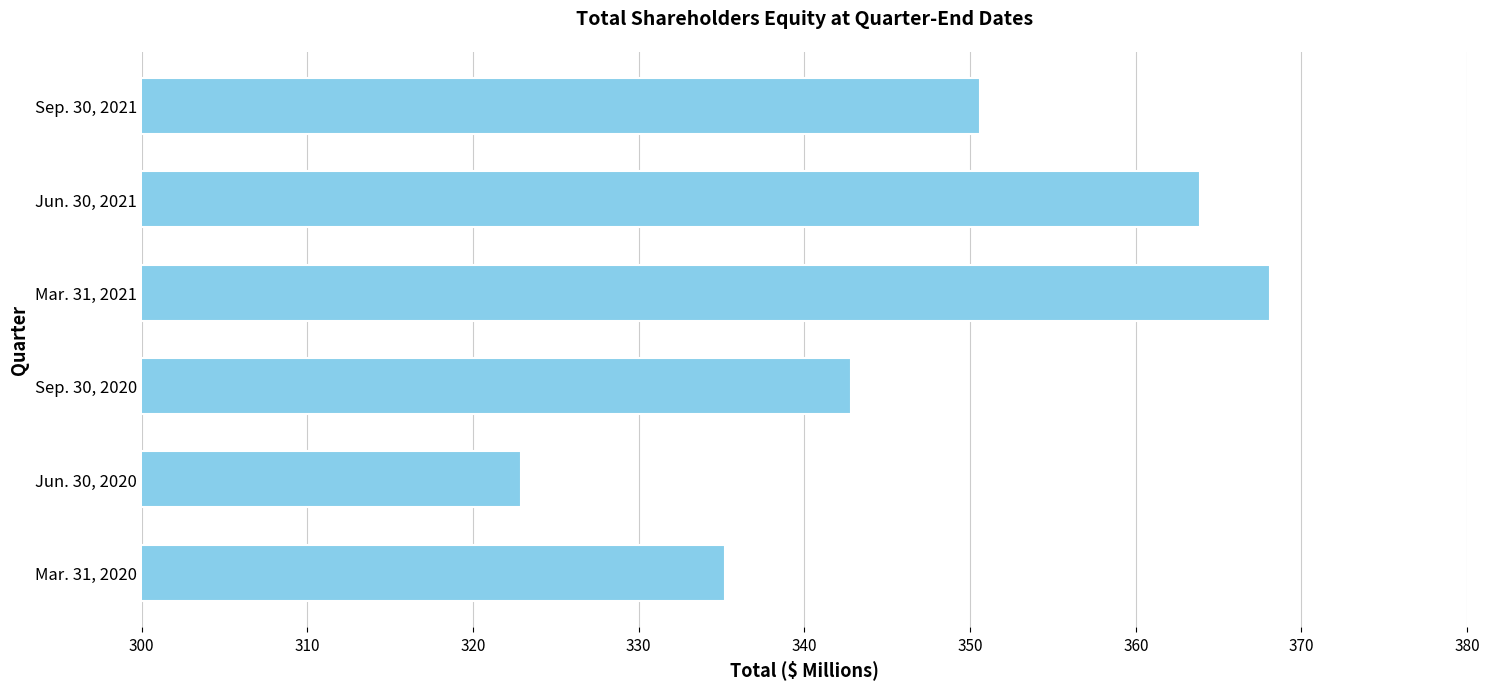

Approximately how many times larger is the value at Sep. 30, 2021 compared to Mar. 31, 2020?

1.0